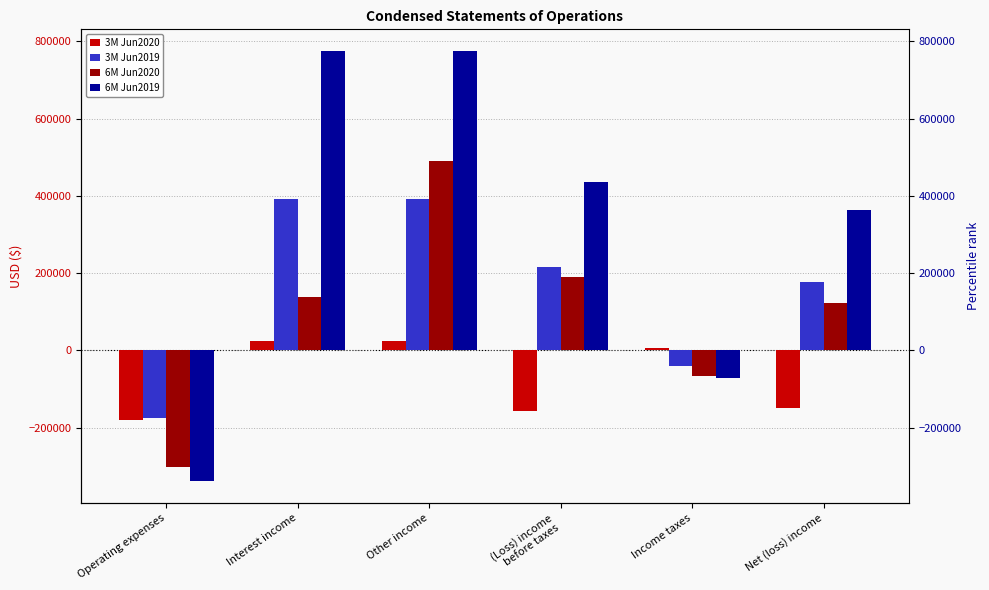

Between Interest income and Income taxes, which is larger?

Interest income